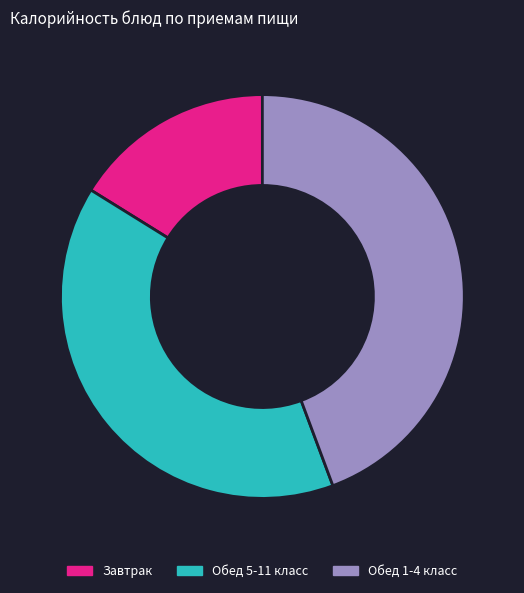

Is there a majority slice in this chart?

No